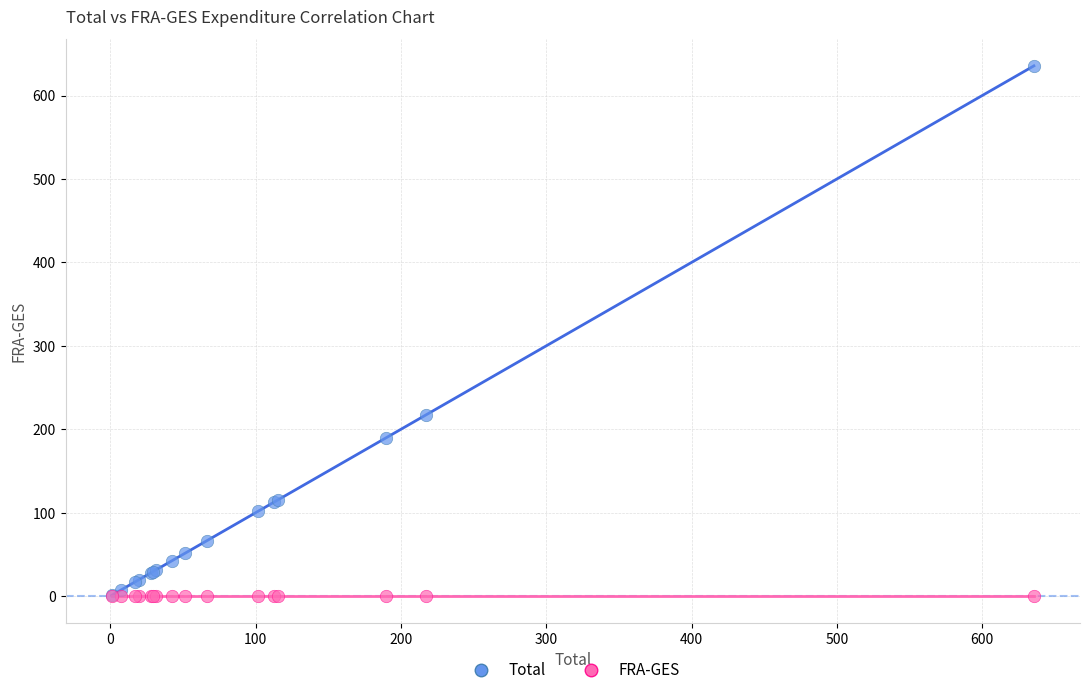

Across all series, what Y value is closest to 317?

217.6